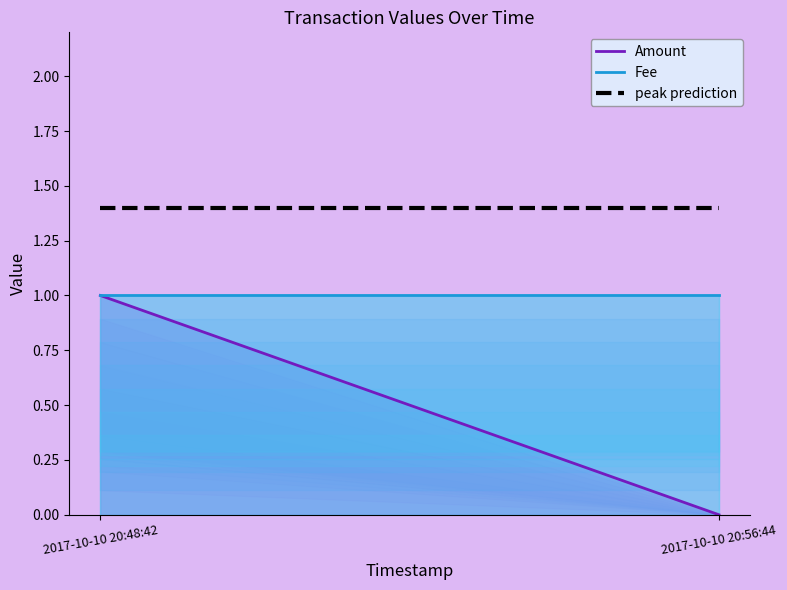

Rank the series at 2017-10-10 20:56:44 from lowest to highest value.

Amount, Fee, peak prediction